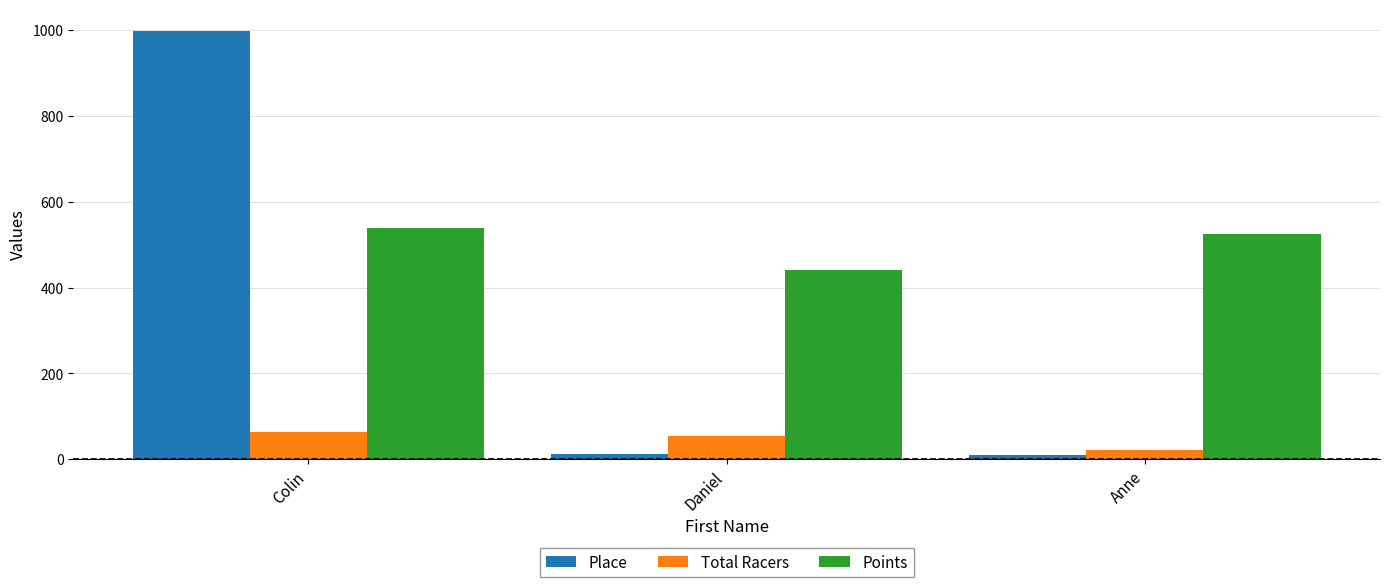

What are all the series names shown in the legend?

Place, Total Racers, Points